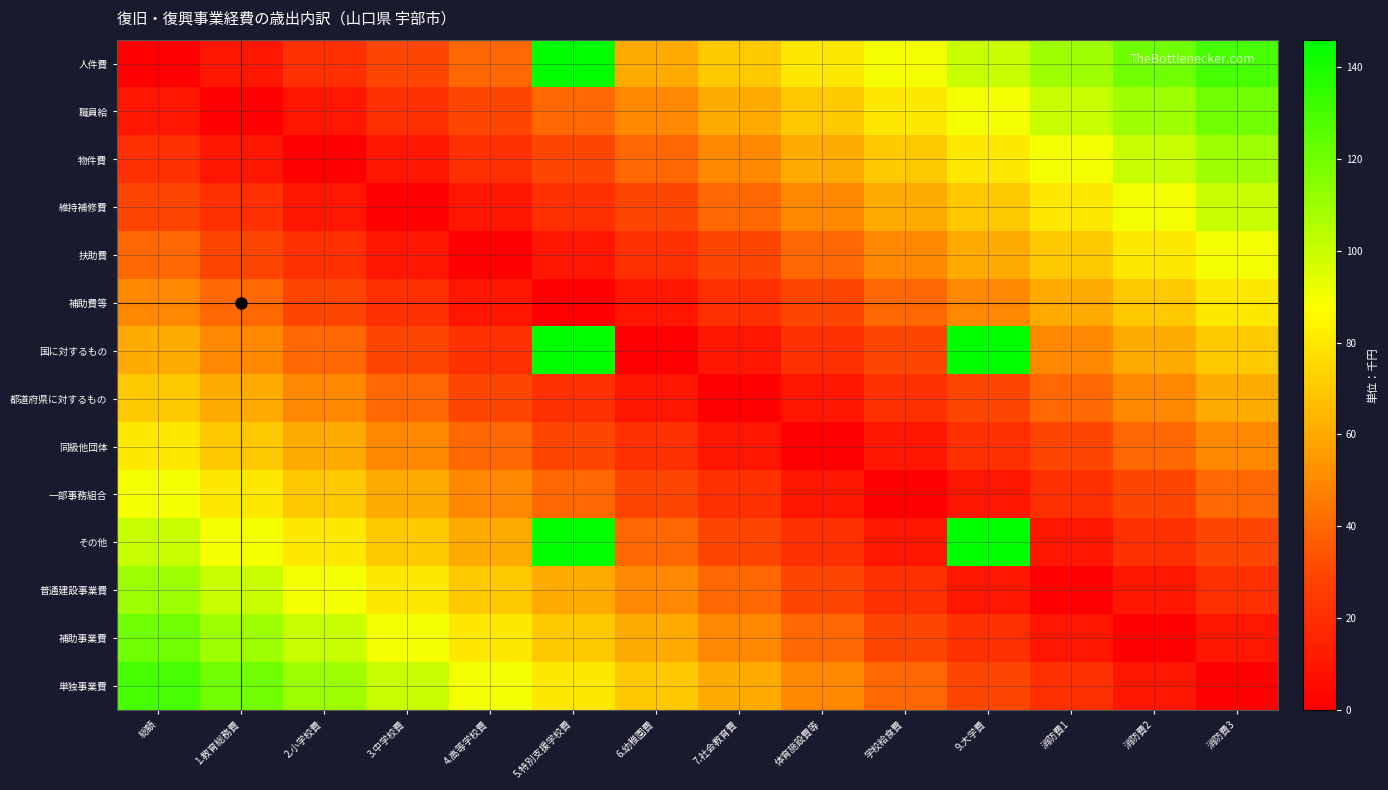

Which series changed the most between 2.小学校費 and 9.大学費?

国に対するもの